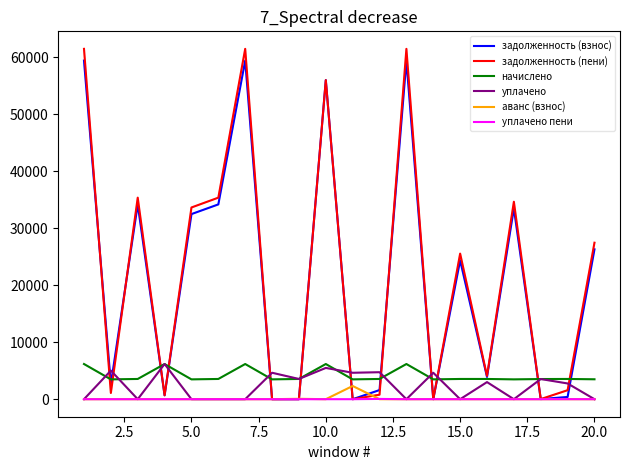

Which series ends up on top after the final intersection of уплачено пени and задолженность (пени)?

задолженность (пени)